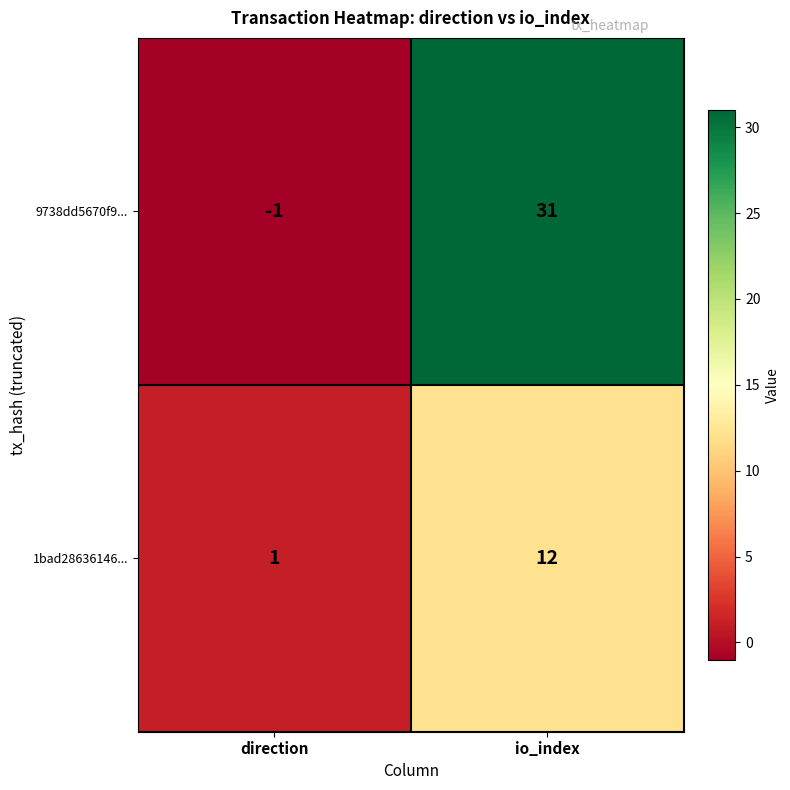

Which series has the largest range (max minus min)?

9738dd5670f9...